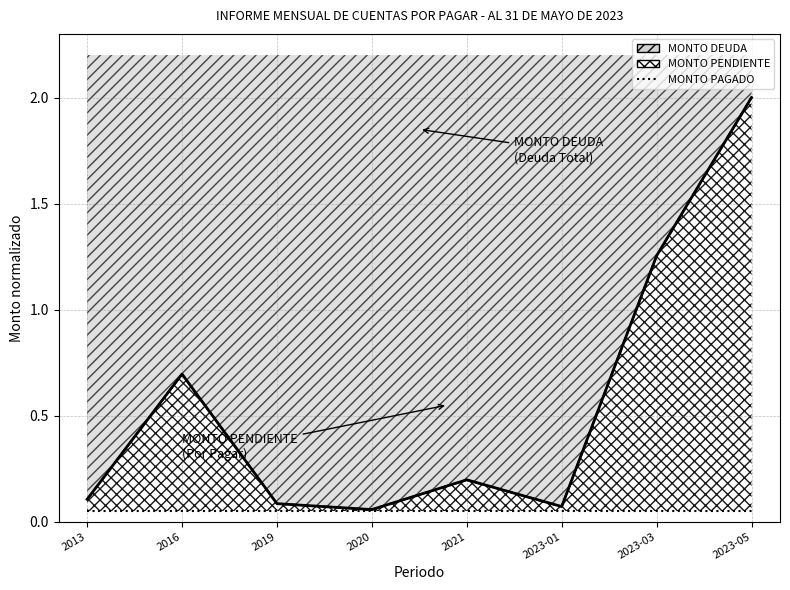

What is the difference between the MONTO DEUDA values at 2023-05 and 2021?

1.8